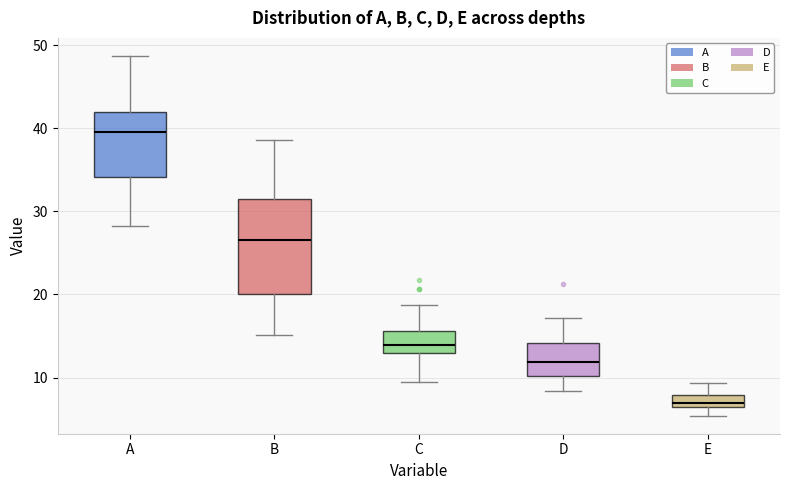

Comparing the boxes themselves (not the whiskers), which one is the tallest?

B